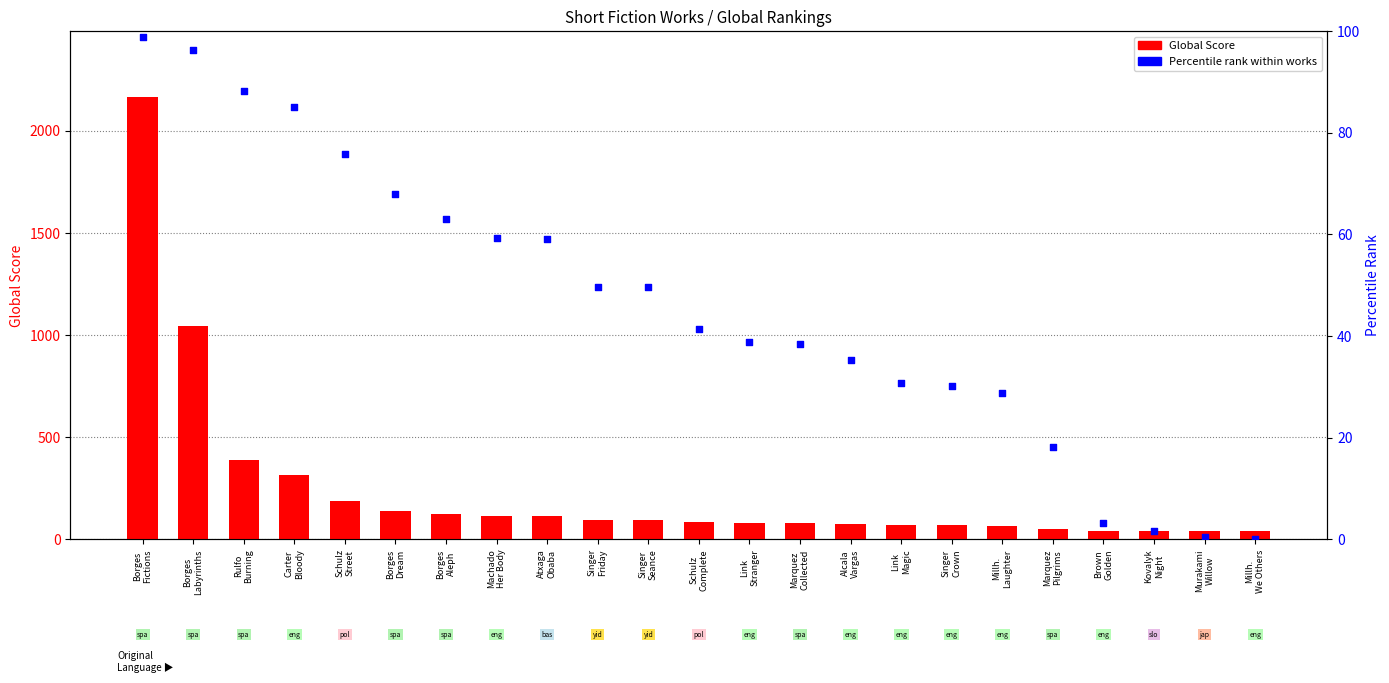

Which series has the widest spread of Y values?

Global Score